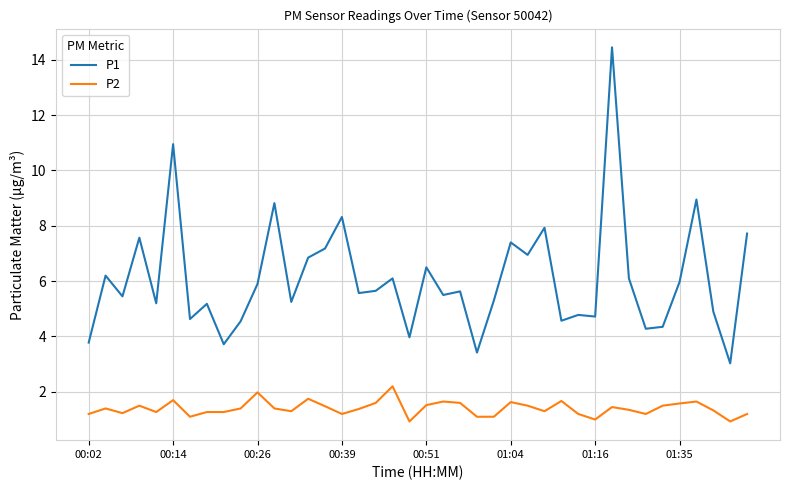

In P1, how many points are lower than both neighbors (excluding endpoints)?

14